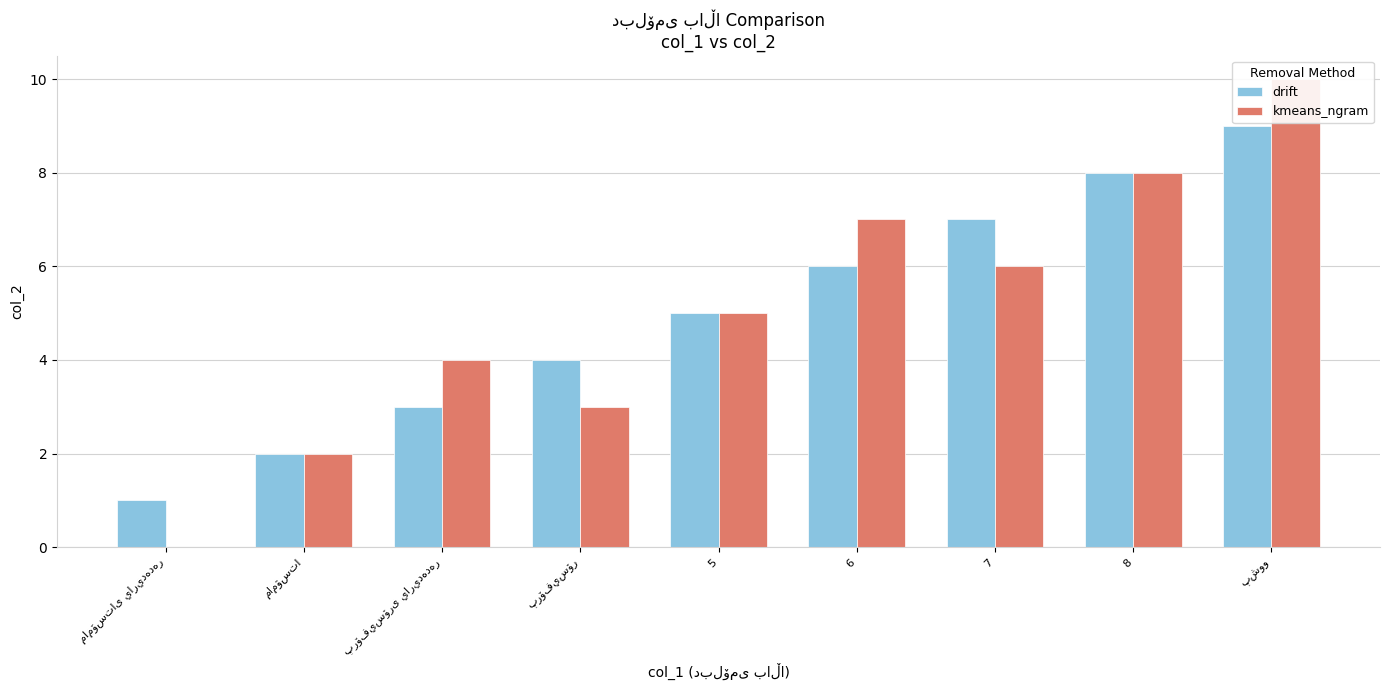

Is the value of kmeans_ngram at پشوو greater than the value of drift at پرۆفيسۆر?

Yes